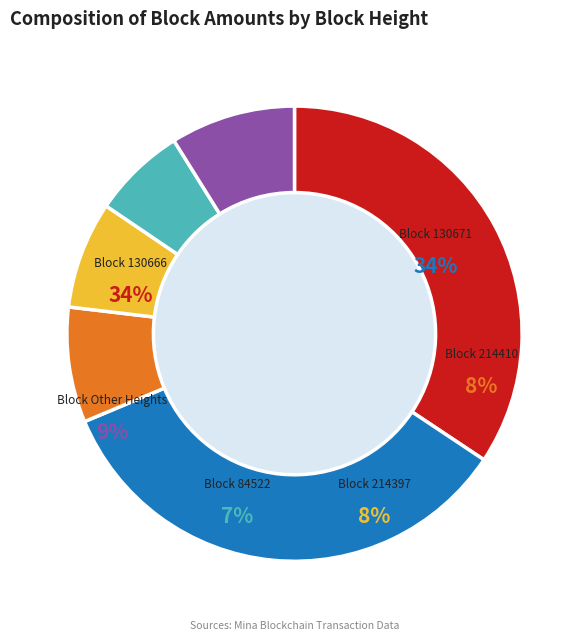

To the nearest percent, what percentage of the pie is 214397?

8%